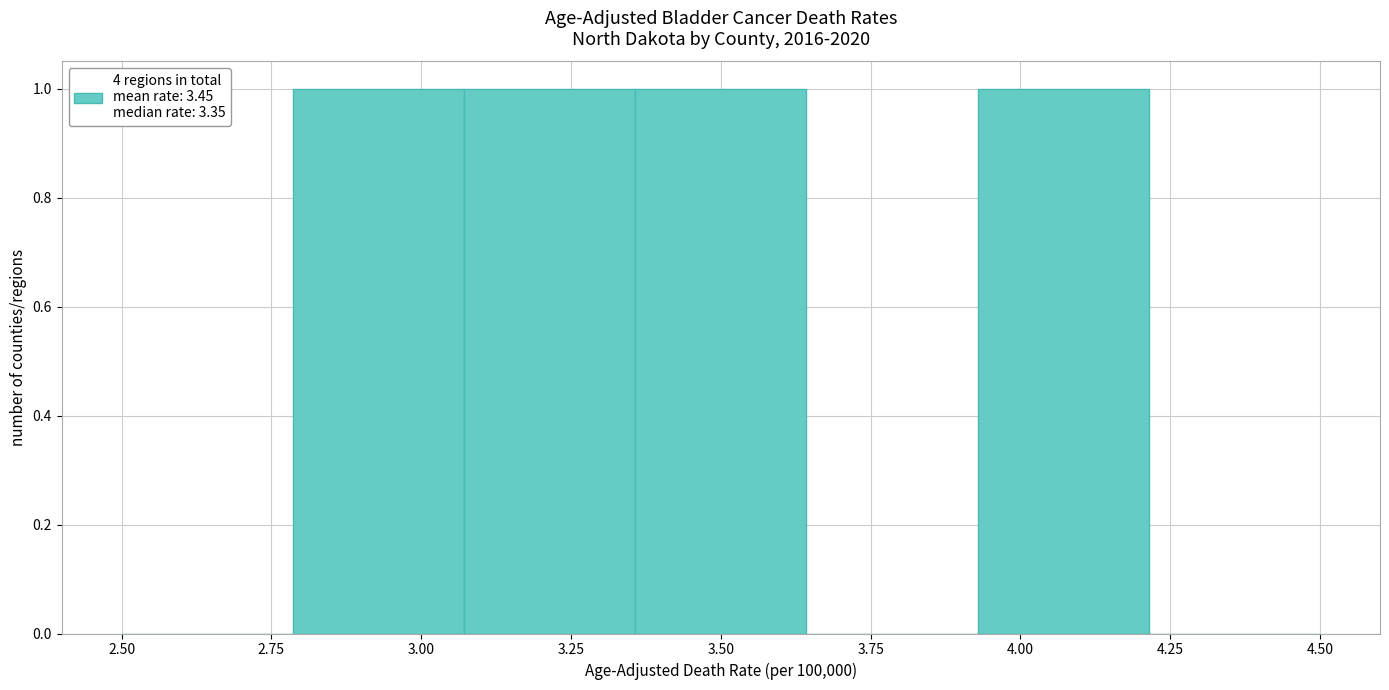

Reading left to right, transcribe this chart: for each bar, give the range it covers on the x-axis and its height. Neither the bar edges nor the heights are printed on the chart, so give them approximately, as read against the axes.

2.50 to 2.80: 0
2.80 to 3.05: 1
3.05 to 3.35: 1
3.35 to 3.65: 1
3.65 to 3.95: 0
3.95 to 4.20: 1
4.20 to 4.50: 0